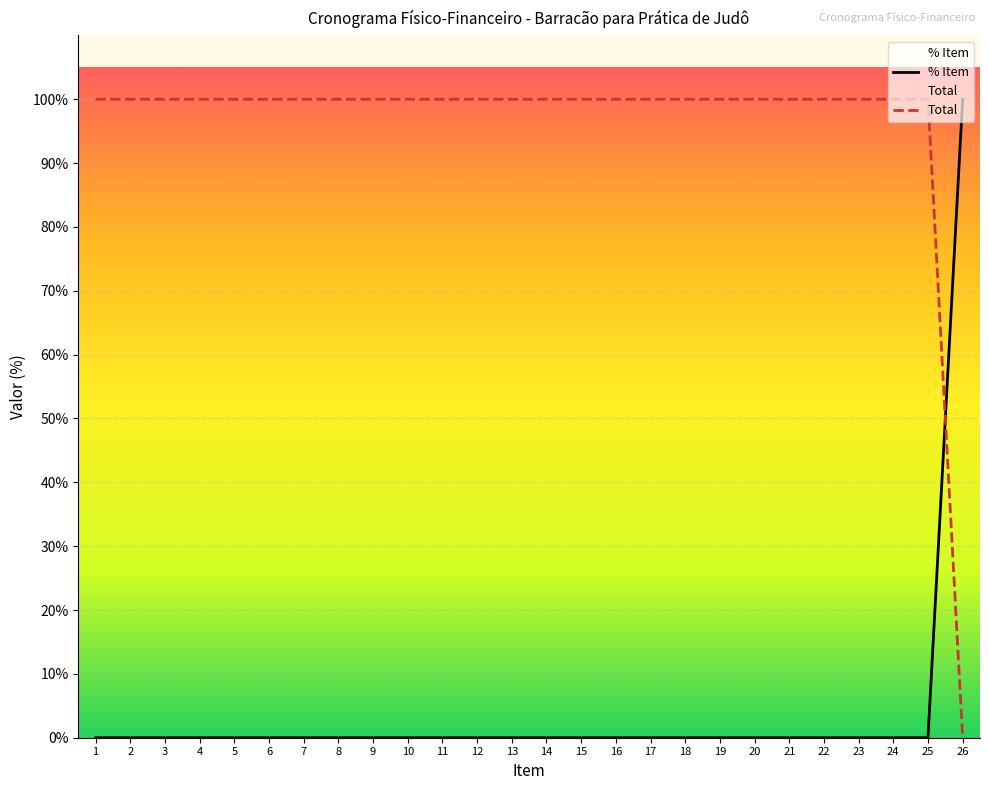

Where is % Item nearest to the value 0?

1